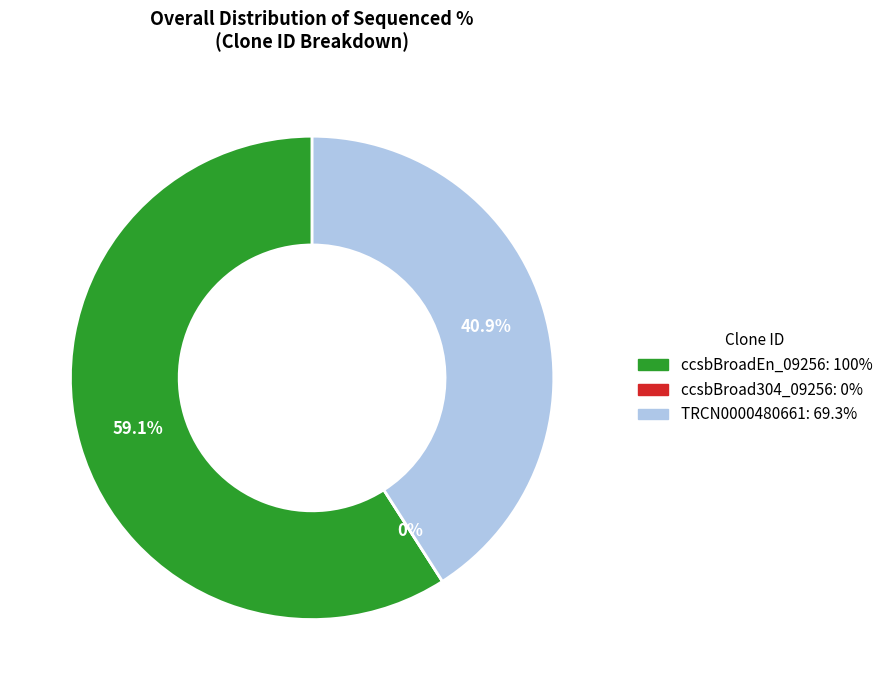

Which has a higher value, ccsbBroad304_09256 or ccsbBroadEn_09256?

ccsbBroadEn_09256